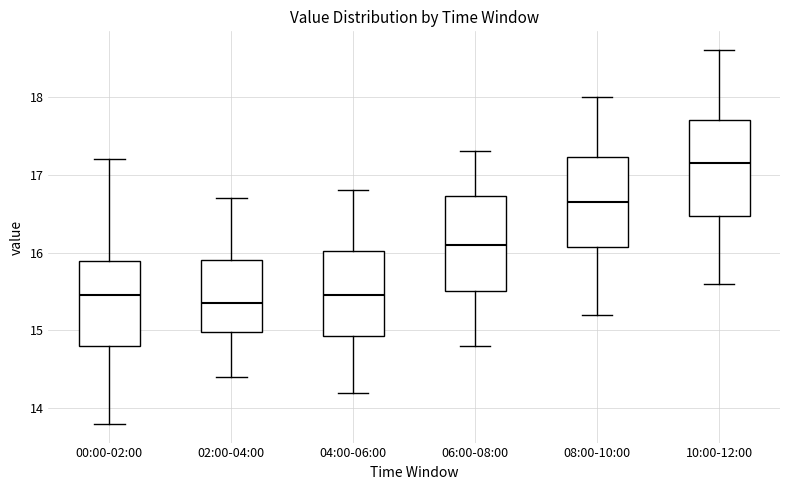

Which box's median line is the highest?

10:00-12:00